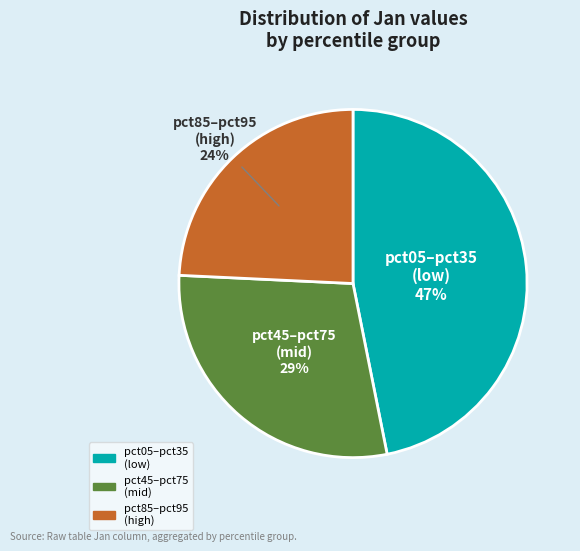

Does any single category account for the majority?

No